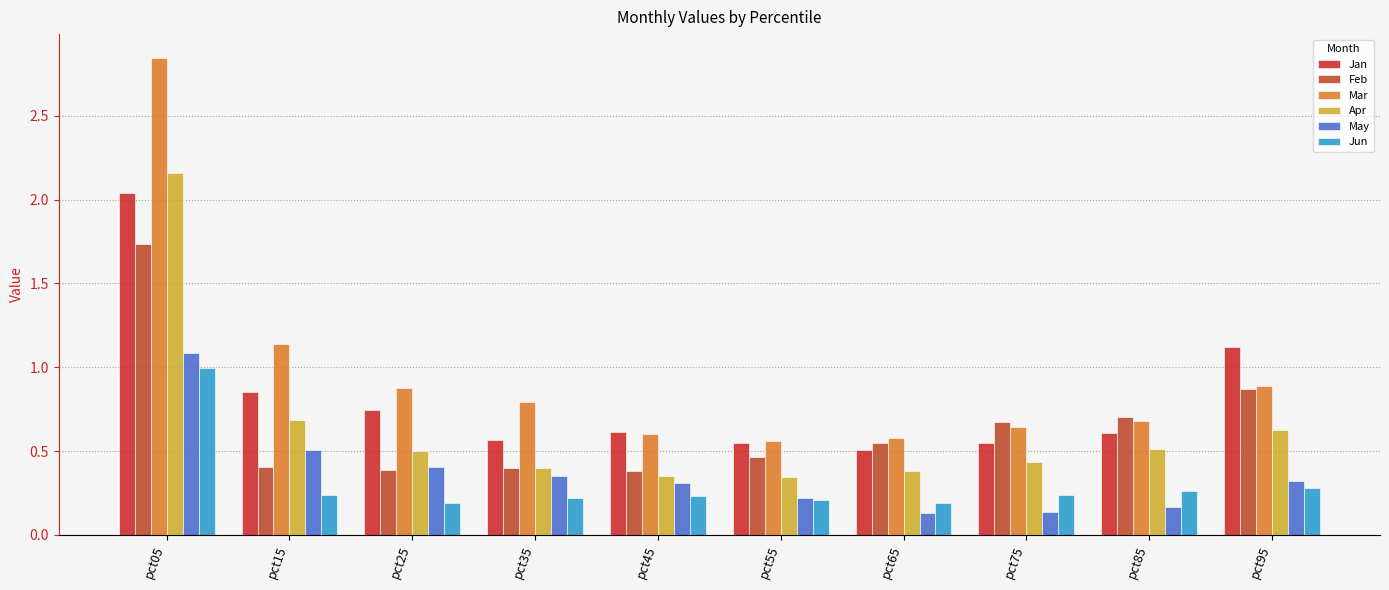

List the series in order of their peak value, highest first.

Mar, Apr, Jan, Feb, May, Jun